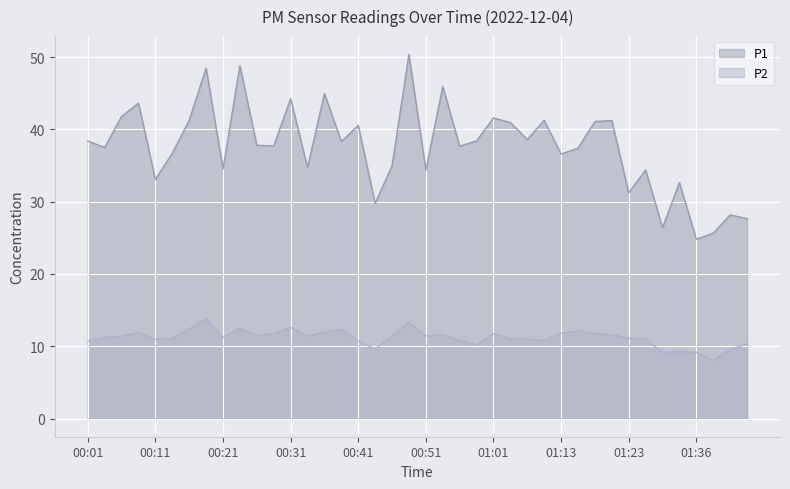

What is the value of the P2 point at the 5th from the left?

10.9